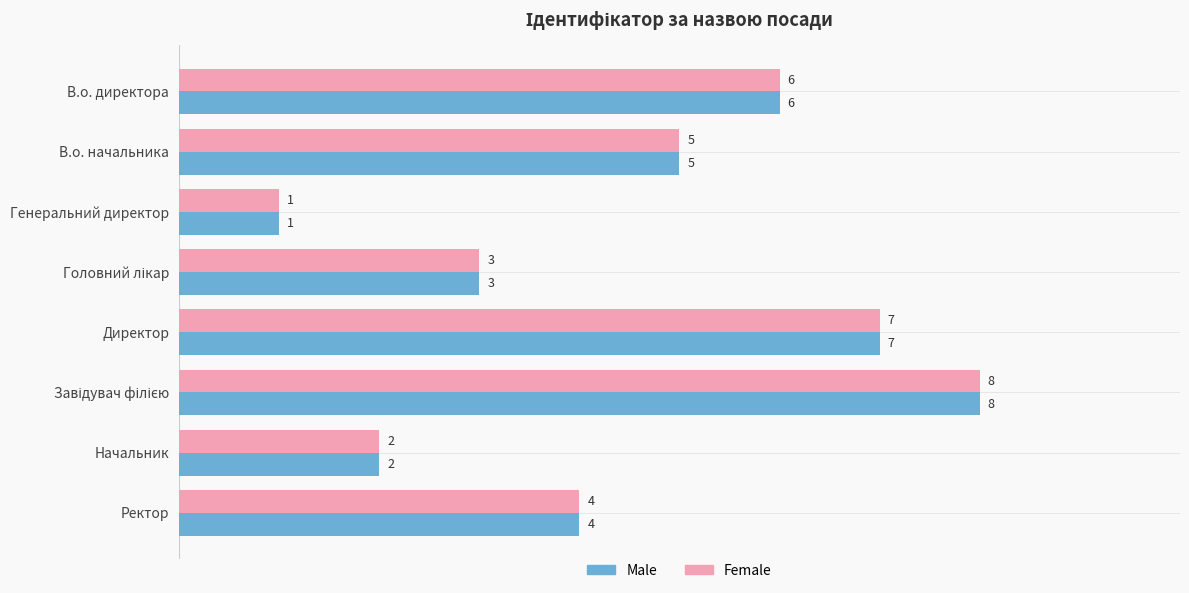

What are all the series names shown in the legend?

Male, Female